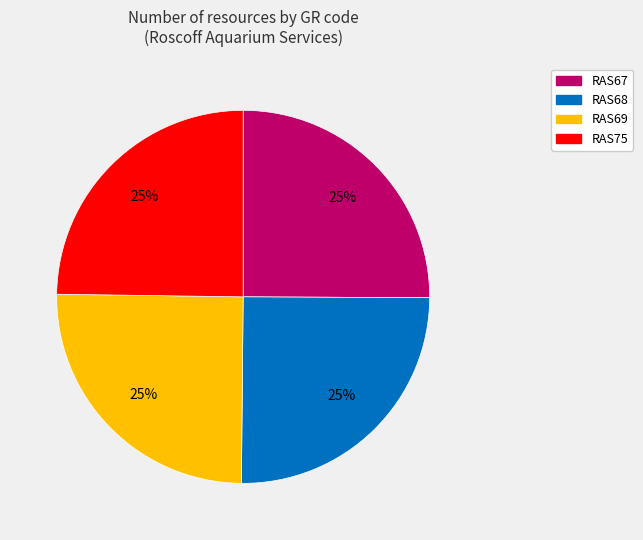

Is RAS68 the majority of the pie?

No